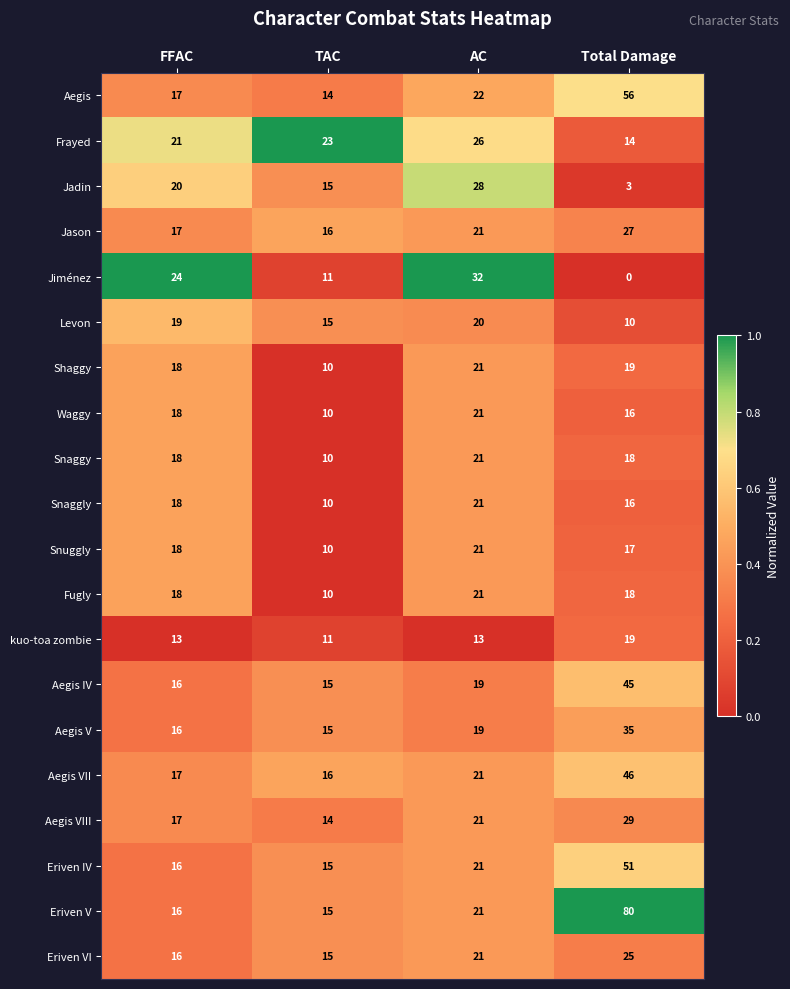

What is the average value of the Eriven IV series?

26